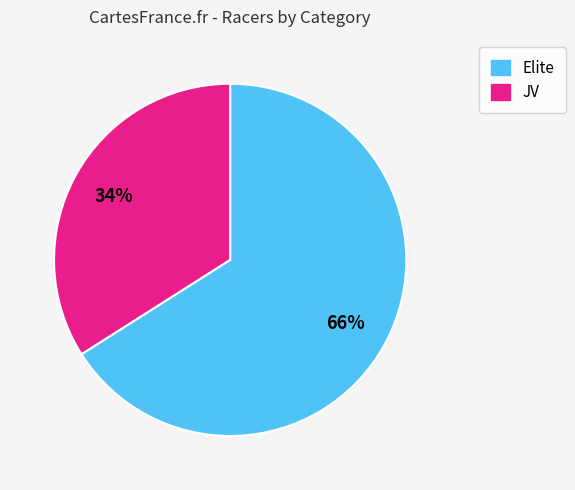

To the nearest percent, what is the average slice percentage?

50%